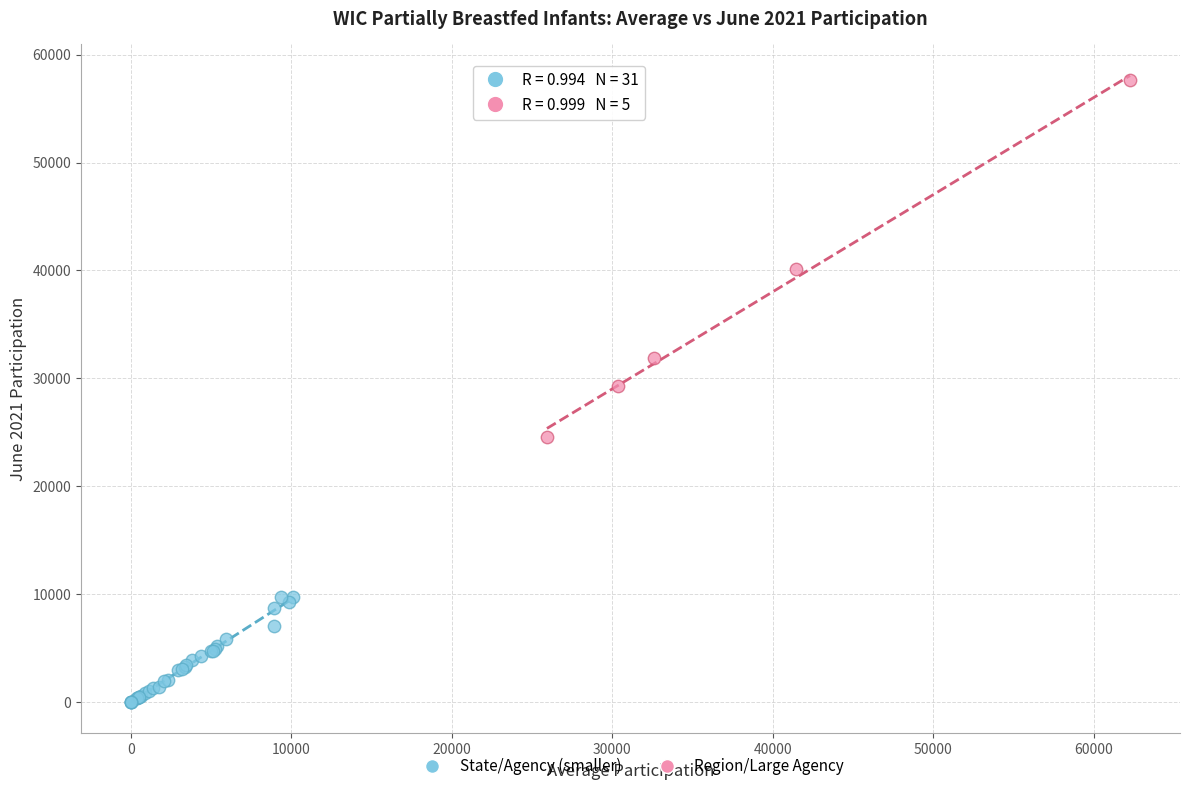

Which series has the widest spread of Y values?

Region/Large Agency